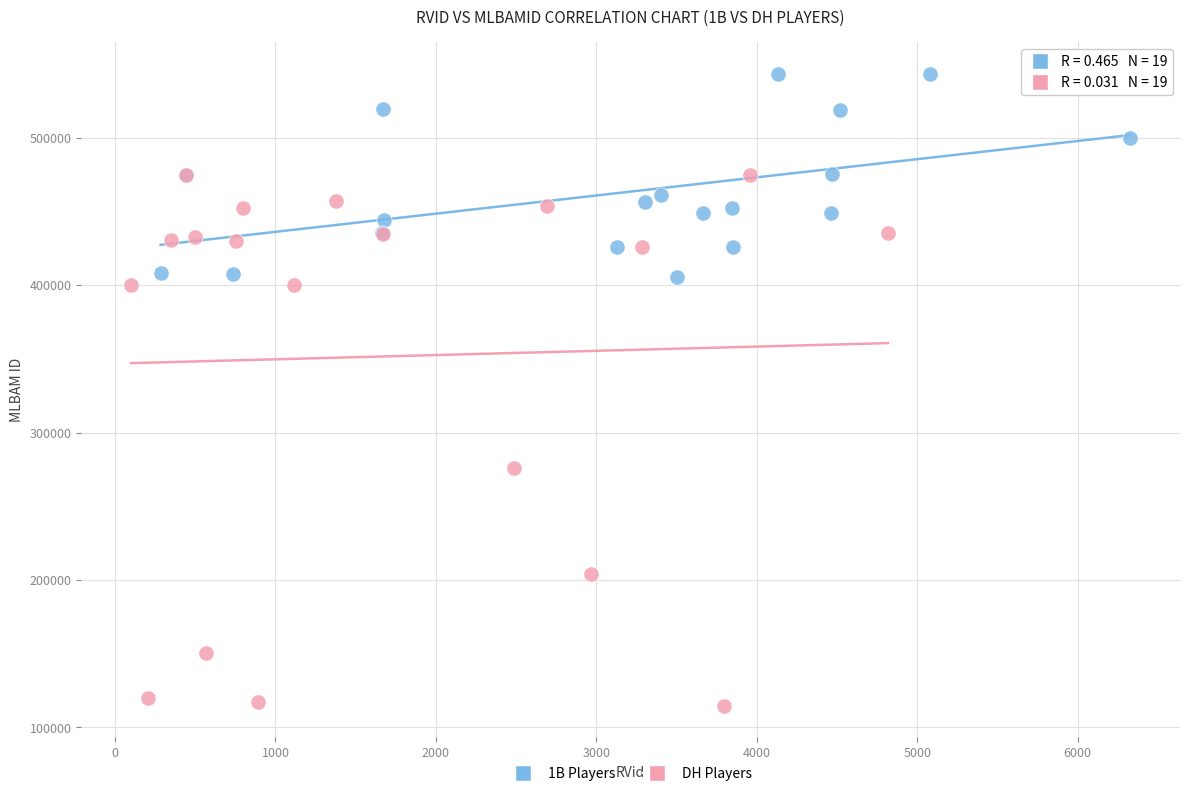

Which series reaches the maximum Y coordinate?

1B Players